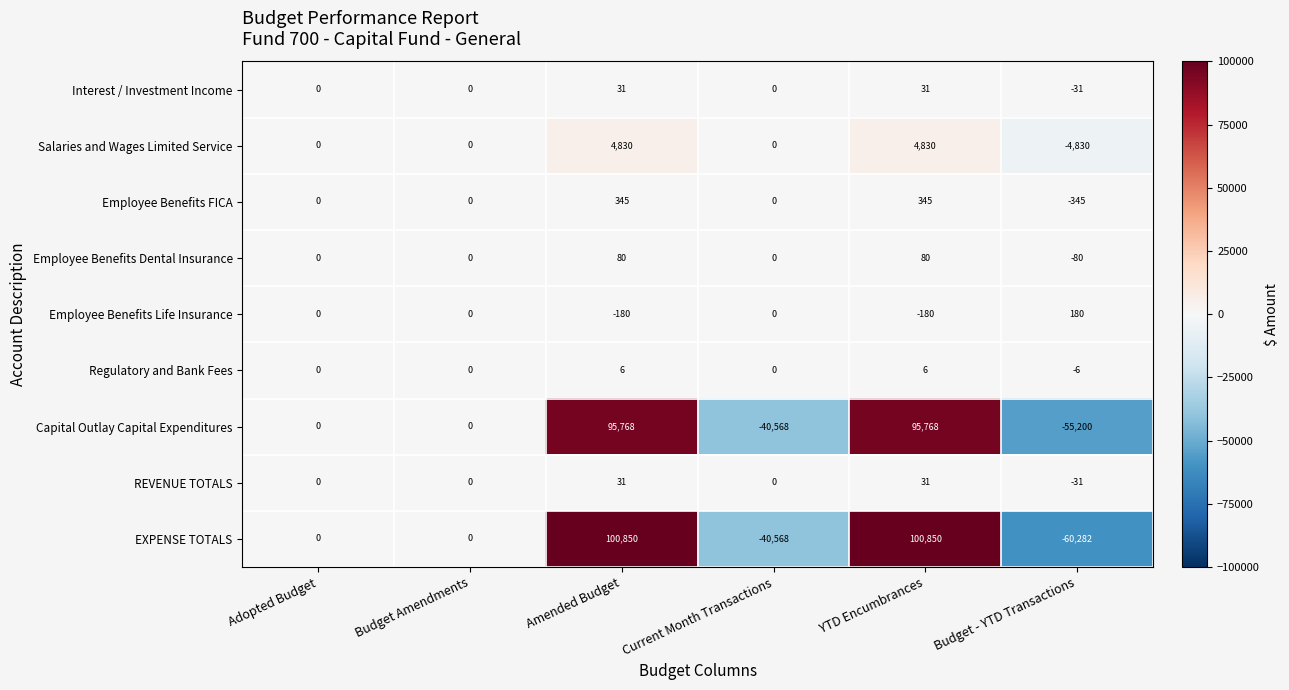

What is the minimum value for Employee Benefits Dental Insurance?

-80